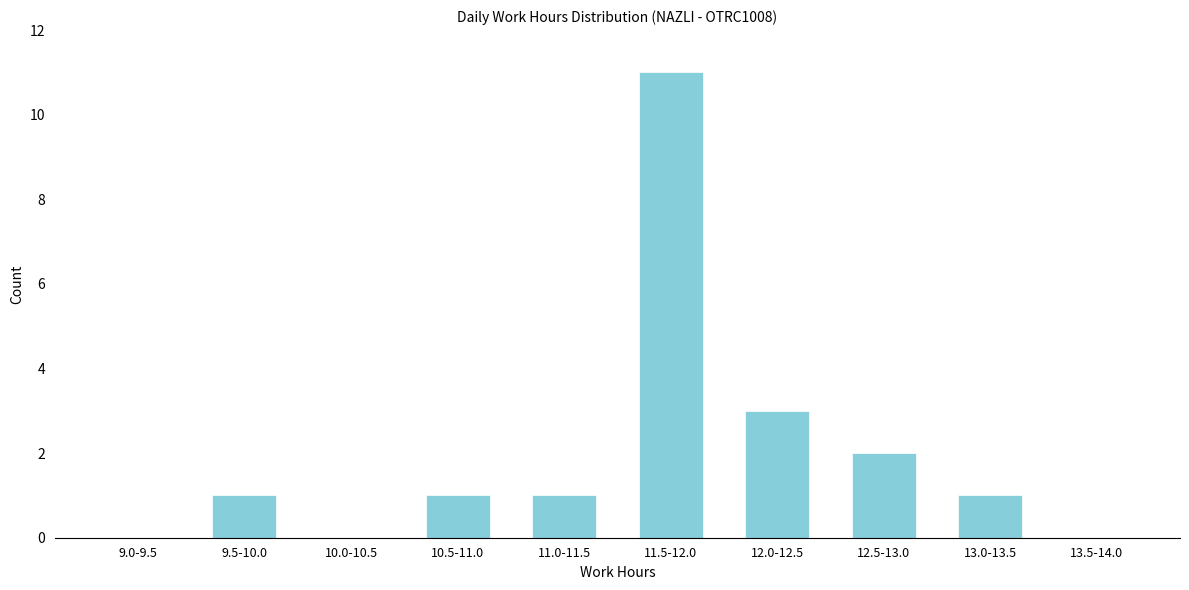

Reading left to right, what are all the values shown in this chart?

9.0-9.5=0	9.5-10.0=1	10.0-10.5=0	10.5-11.0=1	11.0-11.5=1	11.5-12.0=11	12.0-12.5=3	12.5-13.0=2	13.0-13.5=1	13.5-14.0=0